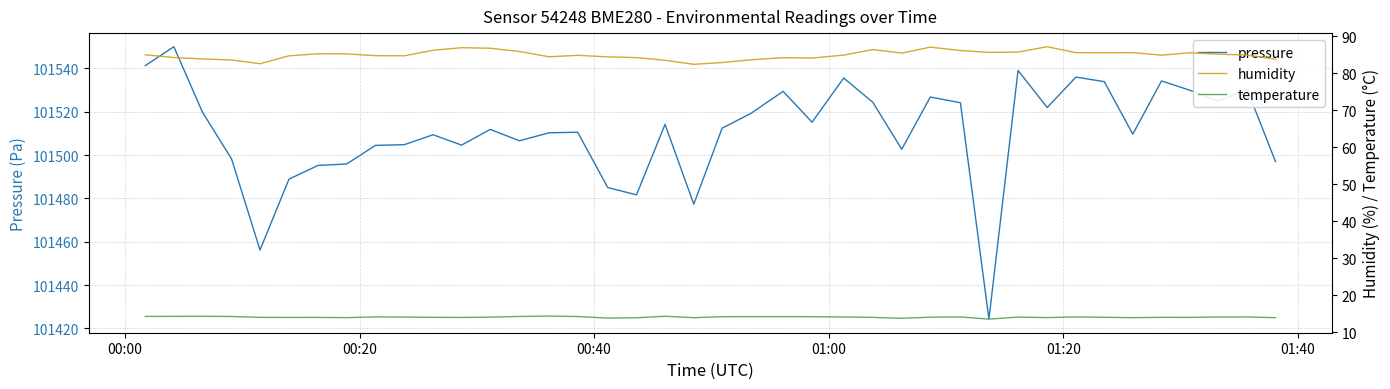

Is the value of pressure at 01:40 greater than the value of humidity at 28?

Yes